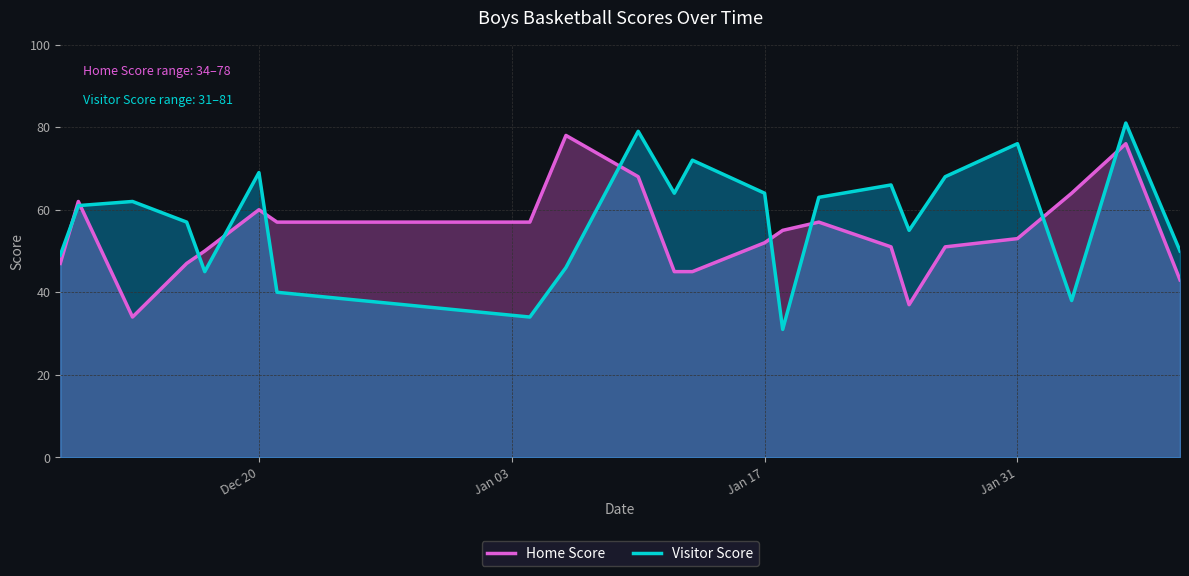

What is the highest value of the Home Score series?

78